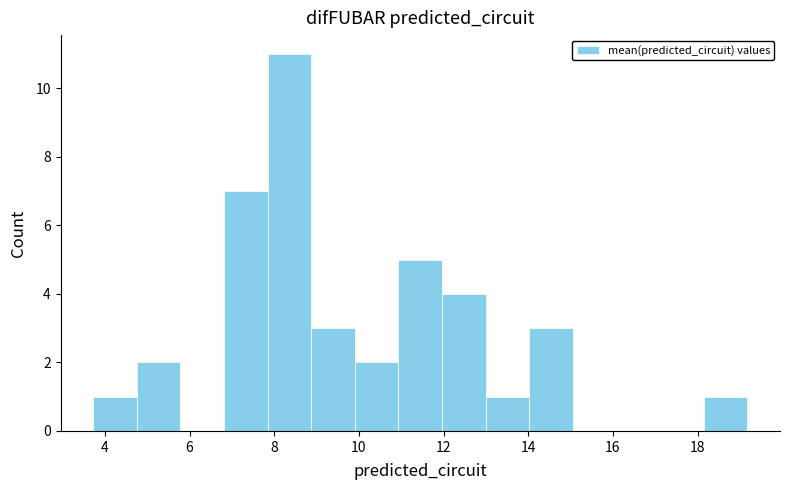

Reading left to right, transcribe this chart: for each bar, give the range it covers on the x-axis and its height. Neither the bar edges nor the heights are printed on the chart, so give them approximately, as read against the axes.

3.8 to 4.8: 1
4.8 to 5.8: 2
5.8 to 6.8: 0
6.8 to 7.8: 7
7.8 to 8.8: 11
8.8 to 10.0: 3
10.0 to 11.0: 2
11.0 to 12.0: 5
12.0 to 13.0: 4
13.0 to 14.0: 1
14.0 to 15.0: 3
15.0 to 16.0: 0
16.0 to 17.2: 0
17.2 to 18.2: 0
18.2 to 19.2: 1